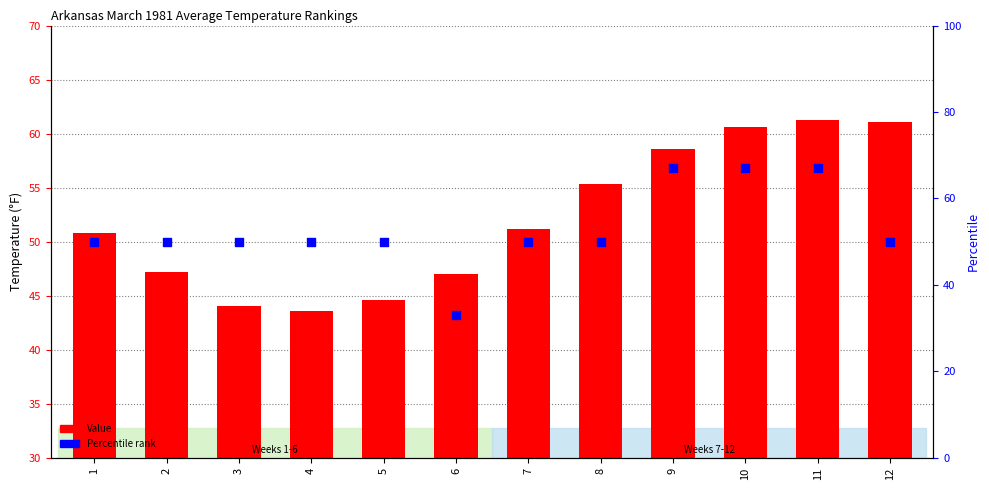

Which series reaches the minimum Y coordinate?

Percentile